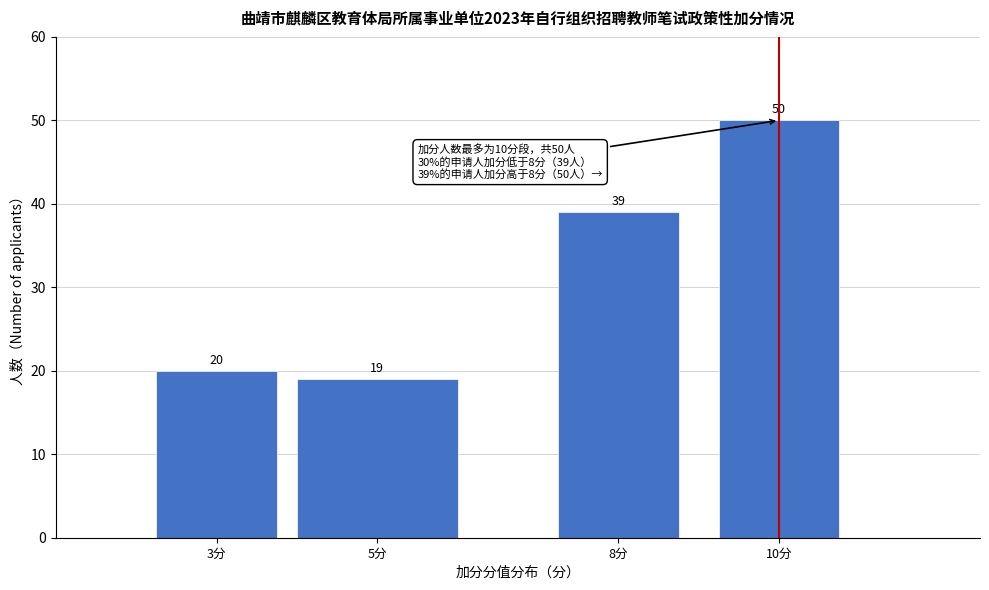

Reading left to right, transcribe all the data shown in this chart.

20	19	39	50